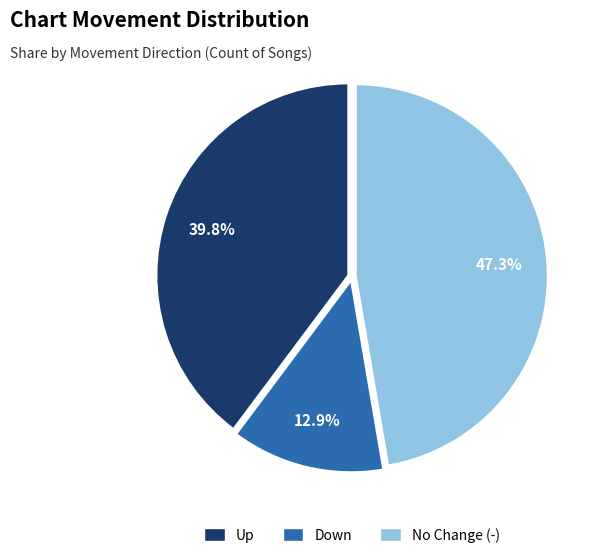

Is there any slice that represents more than half of the pie?

No